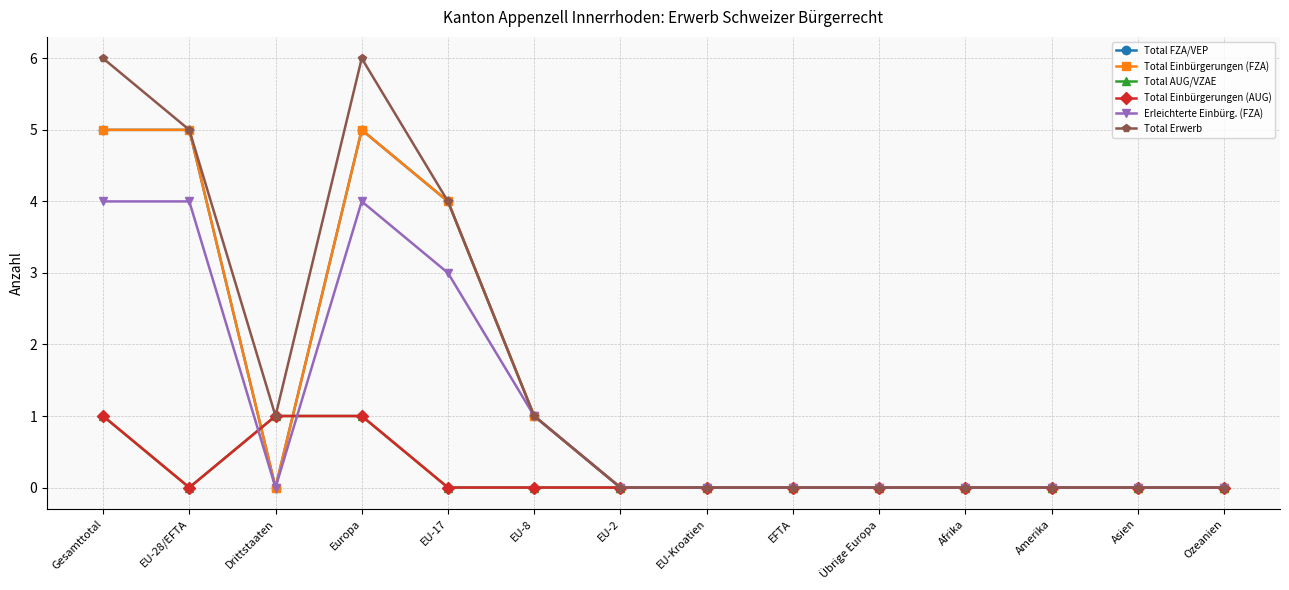

What is the average value of the Total FZA/VEP series?

1